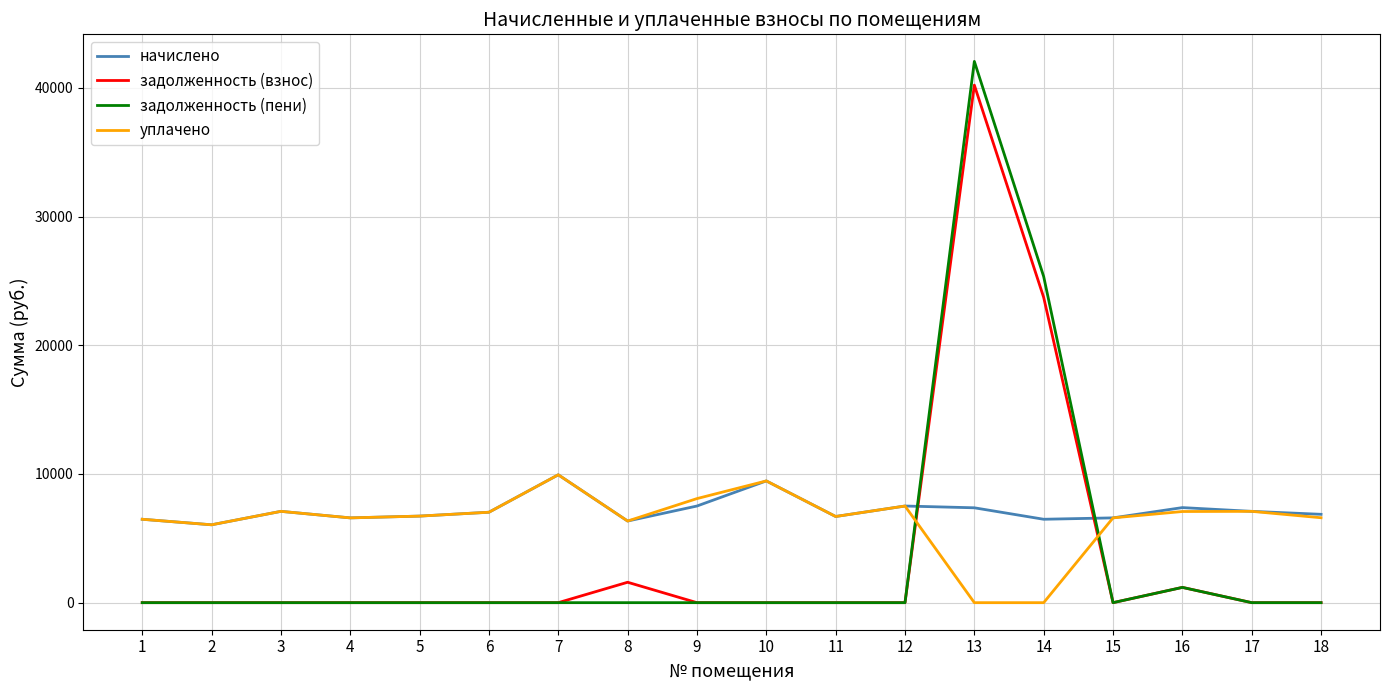

After their last crossing, which series has the higher values: уплачено or задолженность (пени)?

уплачено